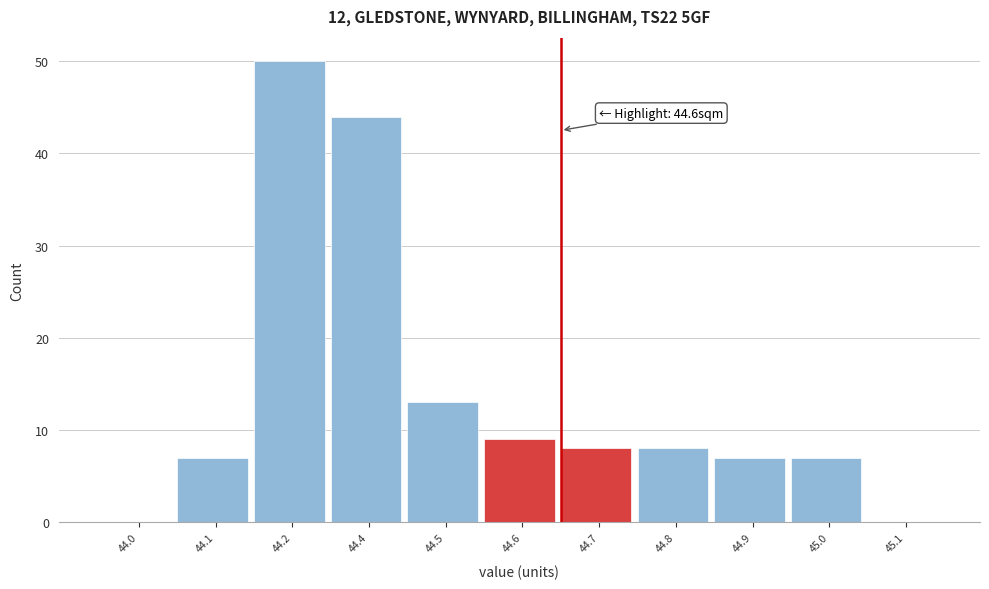

Reading left to right, list all the values displayed in this chart.

44.0=0	44.1=7	44.2=50	44.4=44	44.5=13	44.6=9	44.7=8	44.8=8	44.9=7	45.0=7	45.1=0